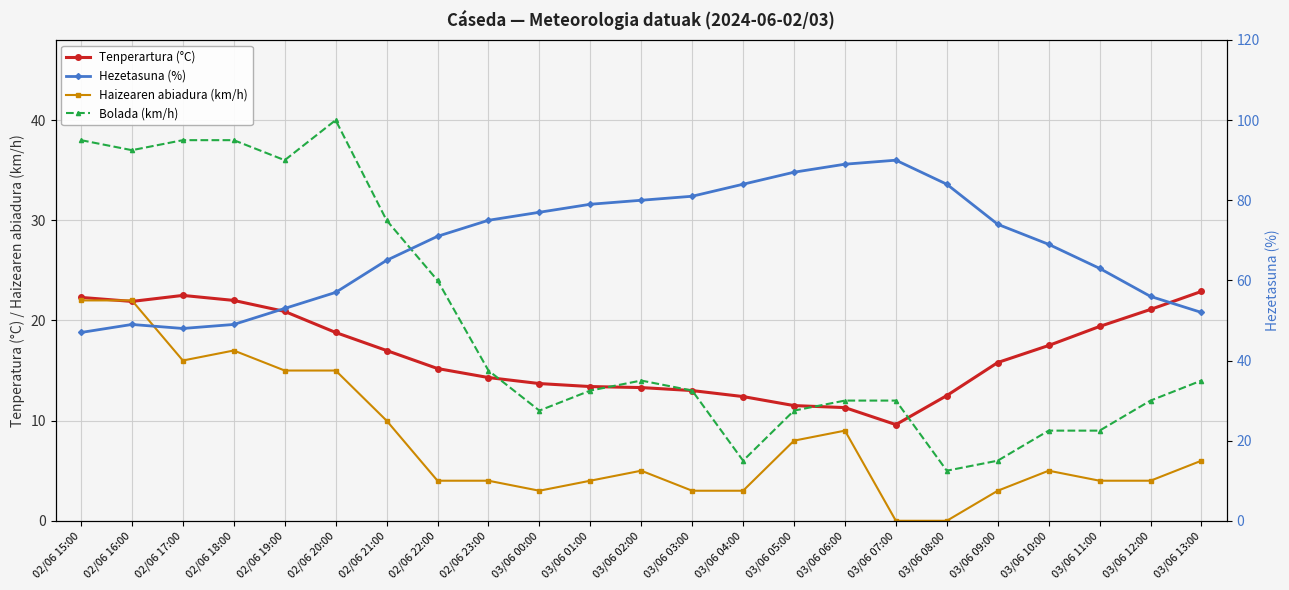

The value of Haizearen abiadura (km/h) at 03/06 03:00 is 3.0. True or false?

True